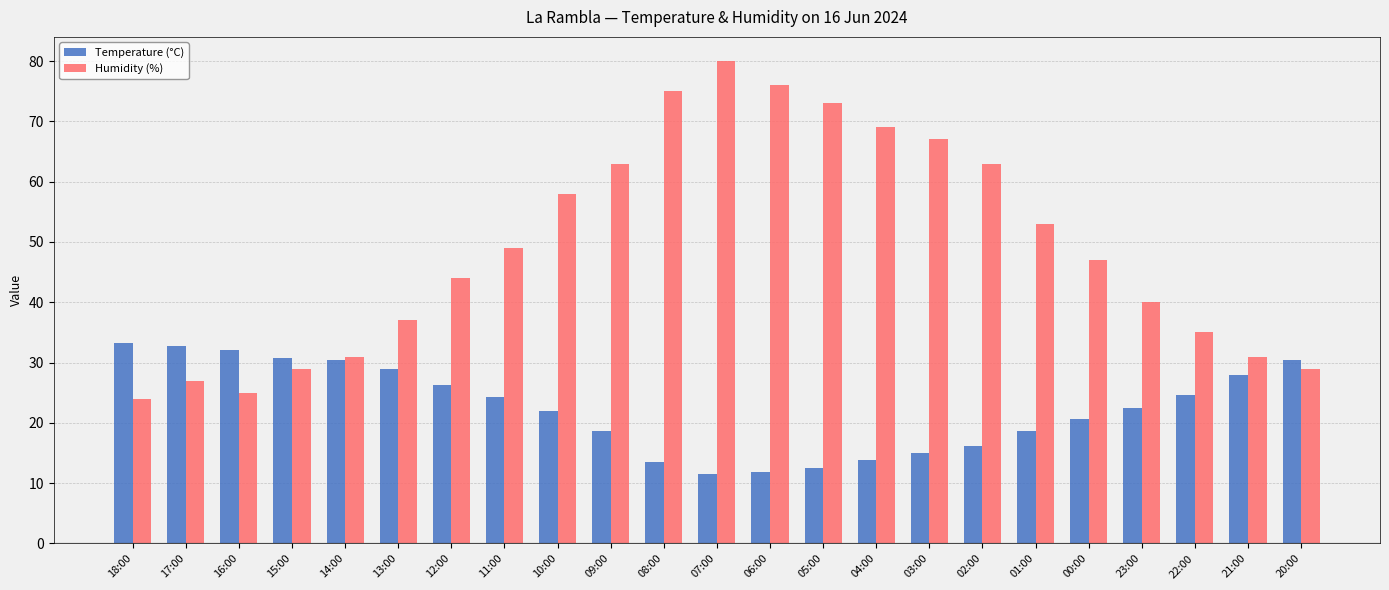

List the series in order of their peak value, lowest first.

Temperature (°C), Humidity (%)